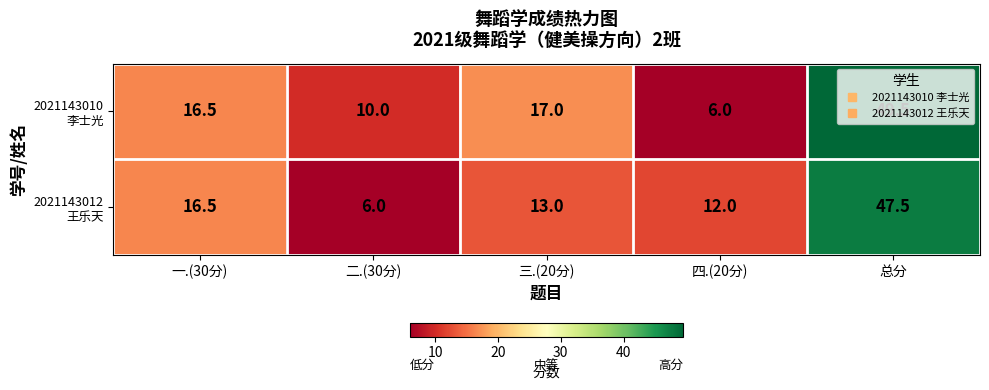

At which category is the sum across all series the highest?

总分